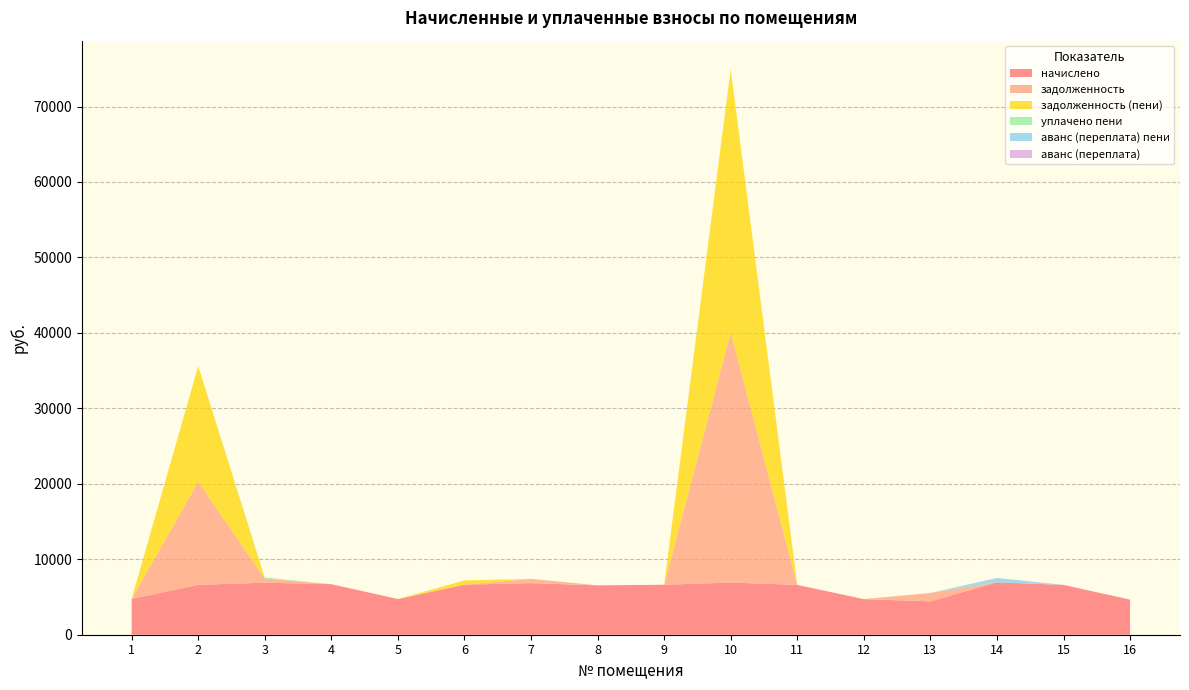

Reading left to right, extract all data points from this chart.

начислено: 1=4746.2	2=6604.8	3=6896.6	4=6697.0	5=4730.9	6=6635.5	7=6835.2	8=6543.4	9=6620.2	10=6912.0	11=6604.8	12=4715.5	13=4423.7	14=6942.7	15=6604.8	16=4654.1
задолженность: 1=0.0	2=13676.9	3=552.2	4=0.0	5=0.0	6=0.0	7=569.6	8=0.0	9=0.0	10=33168.0	11=0.0	12=0.0	13=1105.9	14=0.0	15=0.0	16=0.0
задолженность (пени): 1=0.0	2=15328.0	3=0.0	4=0.0	5=0.0	6=553.0	7=0.0	8=0.0	9=0.0	10=34896.0	11=0.0	12=0.0	13=0.0	14=0.0	15=0.0	16=0.0
уплачено пени: 1=0.0	2=0.0	3=144.0	4=0.0	5=0.0	6=0.0	7=0.0	8=0.0	9=0.0	10=0.0	11=0.0	12=0.0	13=2.3	14=0.0	15=0.0	16=0.0
аванс (переплата) пени: 1=0.0	2=0.0	3=0.0	4=0.0	5=0.0	6=0.0	7=0.0	8=0.0	9=0.0	10=0.0	11=0.0	12=0.0	13=0.0	14=578.6	15=0.0	16=0.0
аванс (переплата): 1=0.0	2=0.0	3=0.0	4=0.0	5=0.0	6=0.0	7=0.0	8=0.0	9=0.0	10=0.0	11=0.0	12=0.0	13=0.0	14=0.0	15=0.0	16=0.0